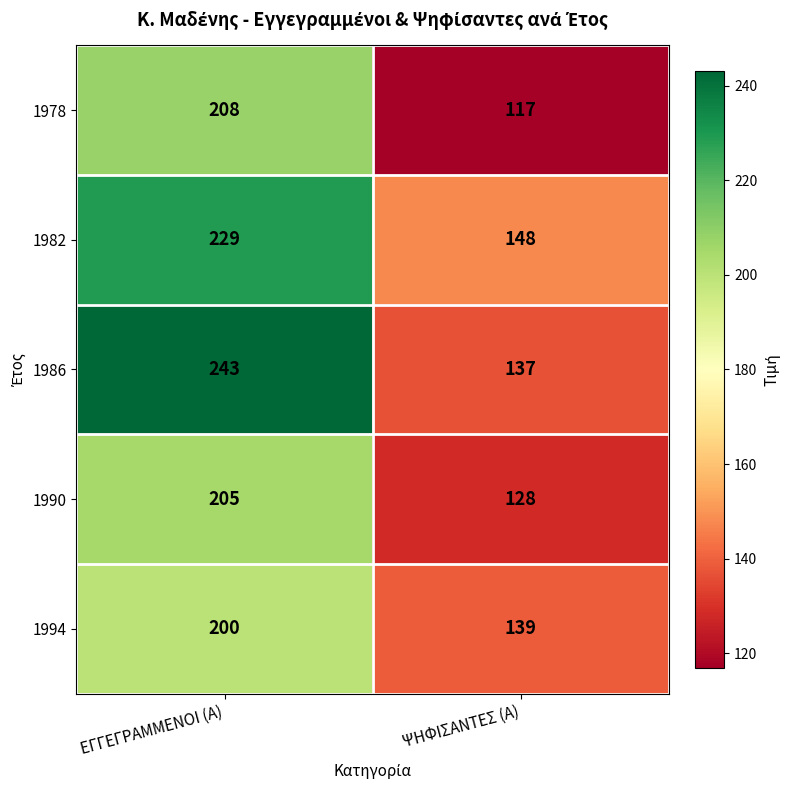

Reading left to right, extract all data points from this chart.

1978: 208	117
1982: 229	148
1986: 243	137
1990: 205	128
1994: 200	139